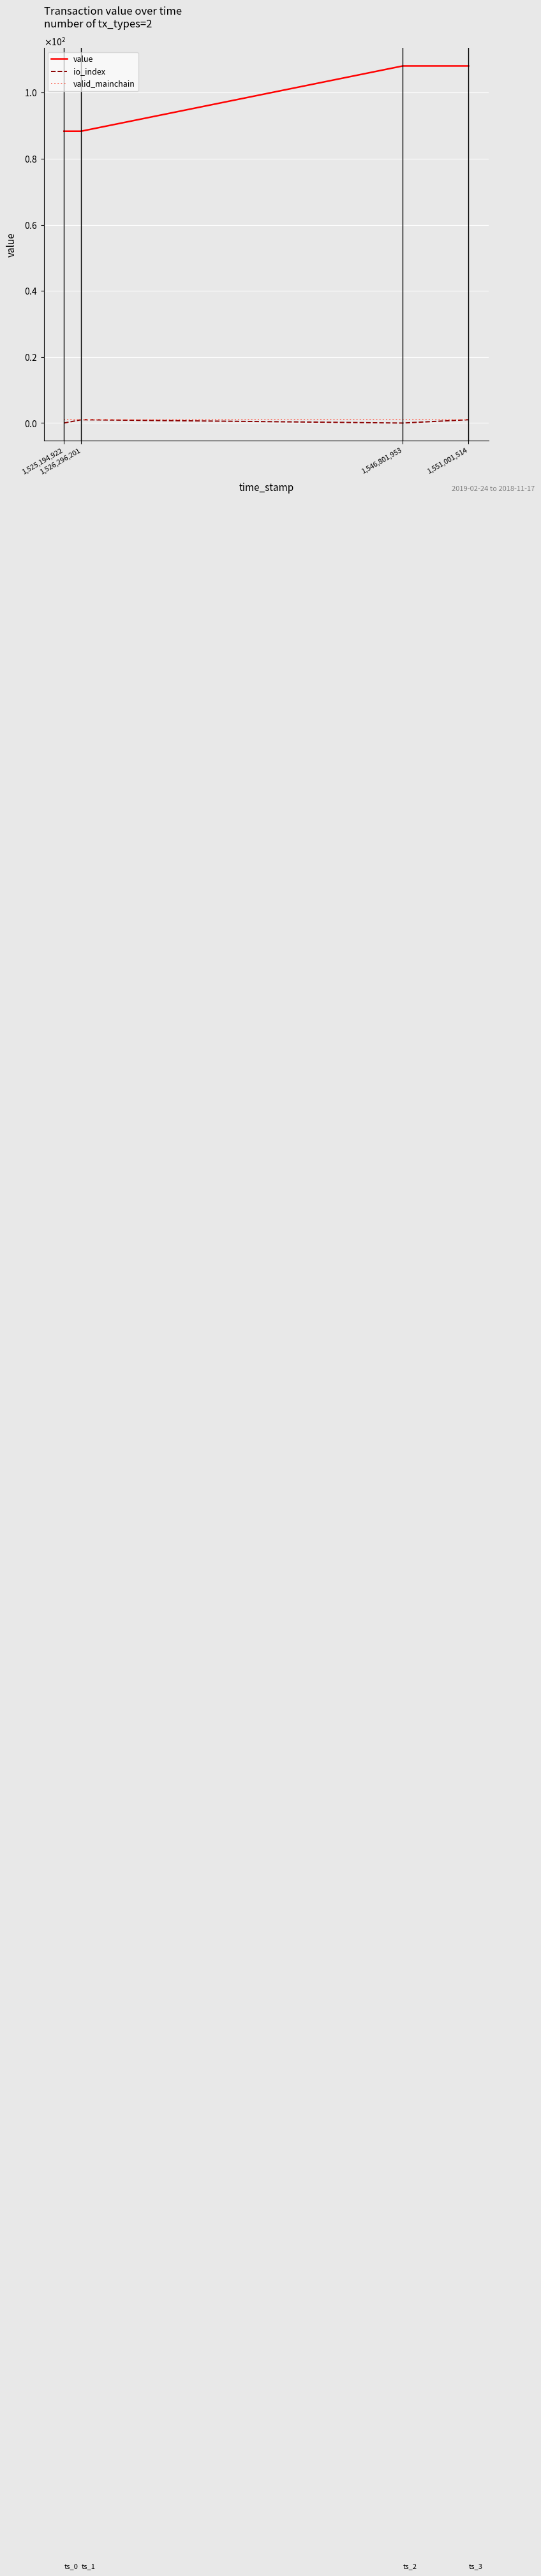

List the series in order of their peak value, lowest first.

io_index, valid_mainchain, value